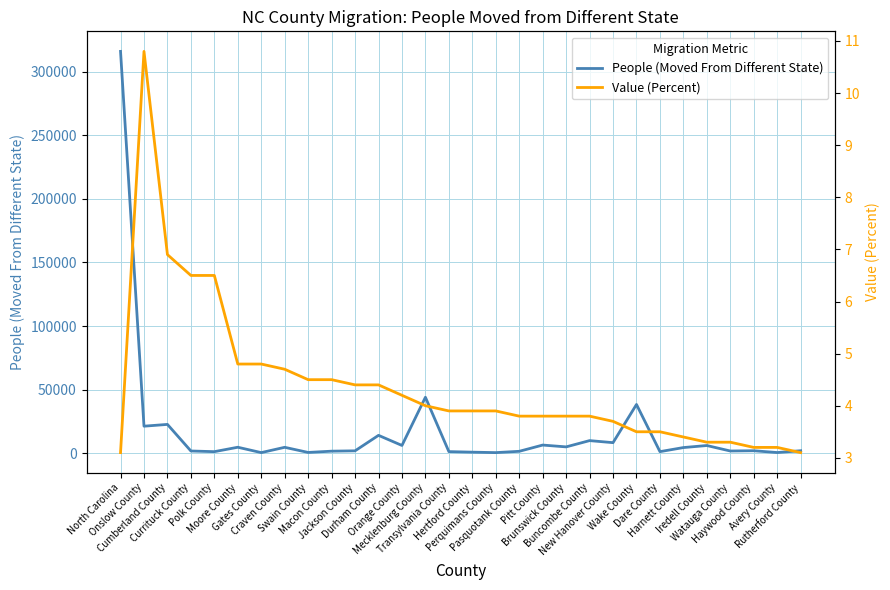

True or false: Value (Percent) and People (Moved From Different State) intersect in this chart.

False